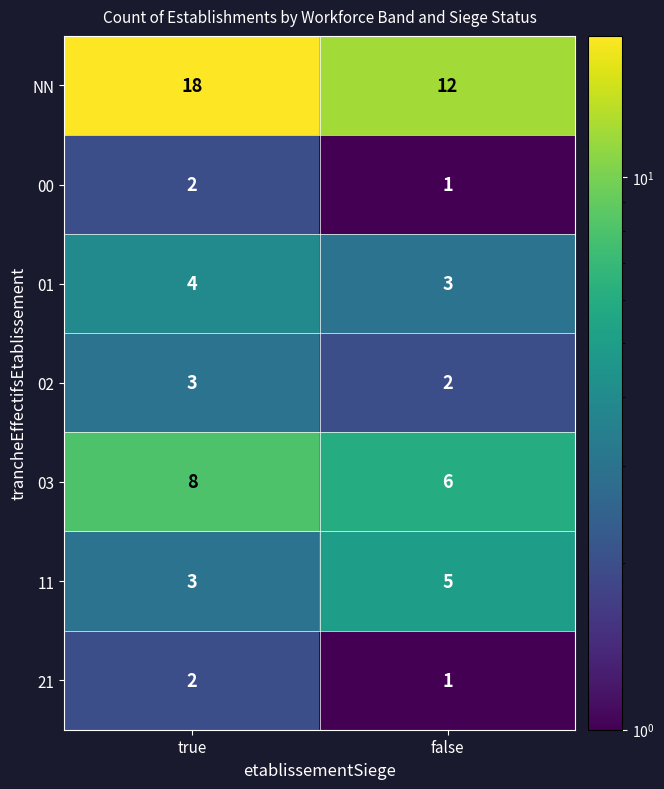

What is the sum of the 01 values at true and false?

7